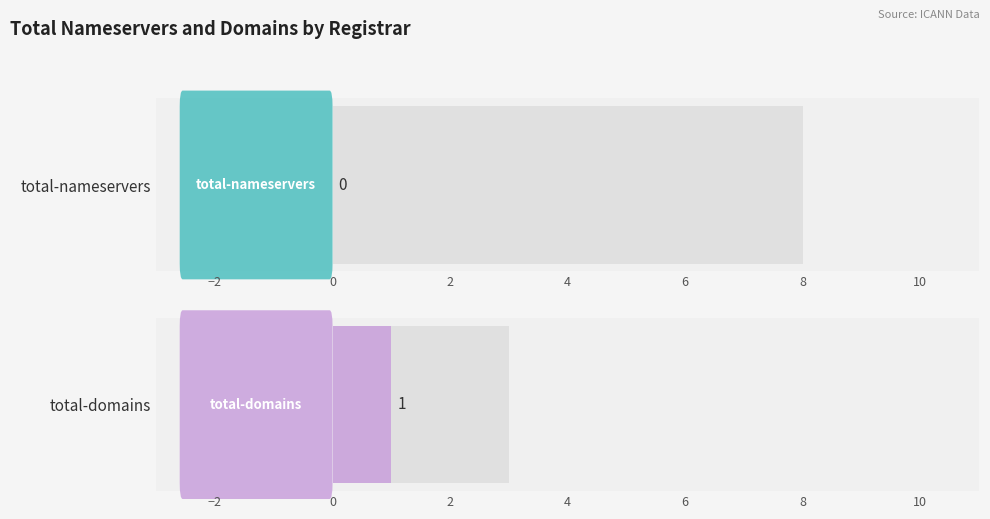

What are all the series names shown in the legend?

total-nameservers, total-domains